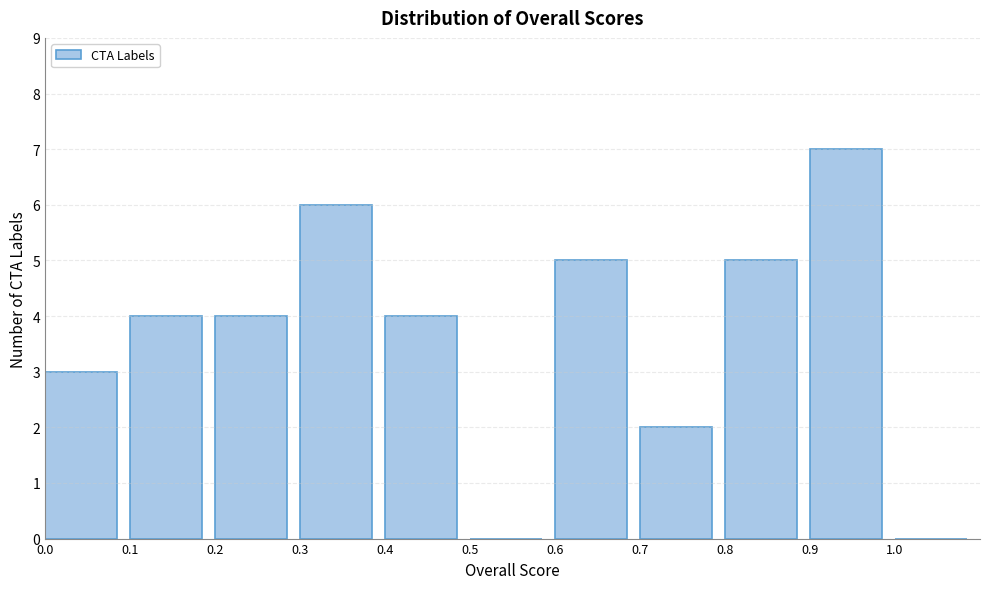

Reading left to right, list every bar in this chart as the range it spans on the x-axis followed by its height. The values are not printed on the chart, so give them approximately, as read against the axis.

0.0 to 0.1: 3
0.1 to 0.2: 4
0.2 to 0.3: 4
0.3 to 0.4: 6
0.4 to 0.5: 4
0.5 to 0.6: 0
0.6 to 0.7: 5
0.7 to 0.8: 2
0.8 to 0.9: 5
0.9 to 1.0: 7
1.0 to 1.1: 0